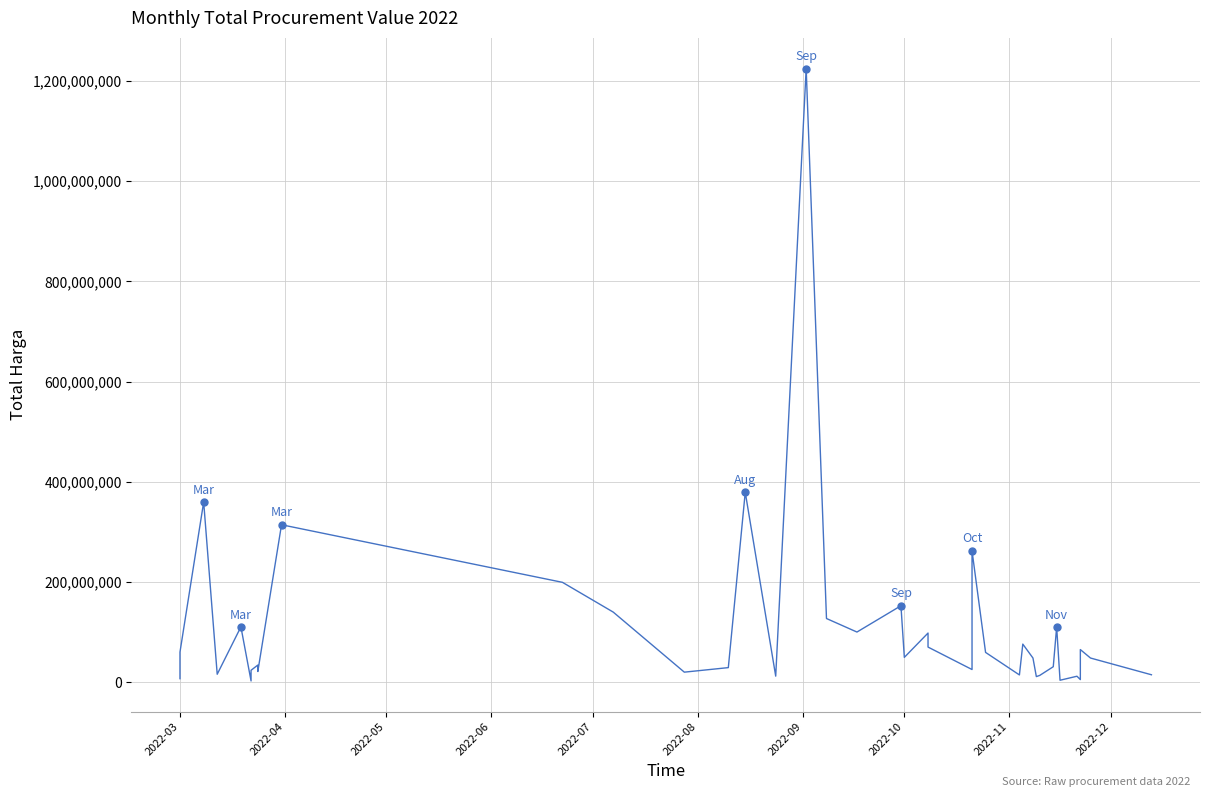

How many points are lower than both their immediate neighbors (excluding endpoints)?

12